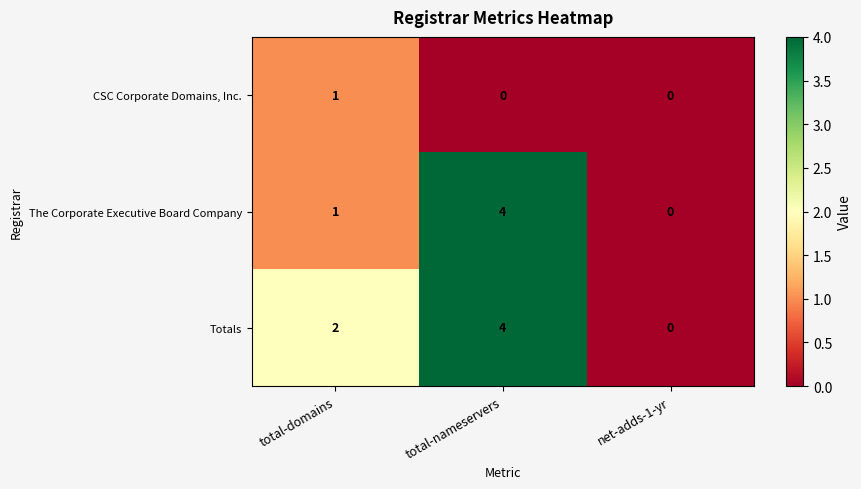

How many distinct data groups are displayed?

3